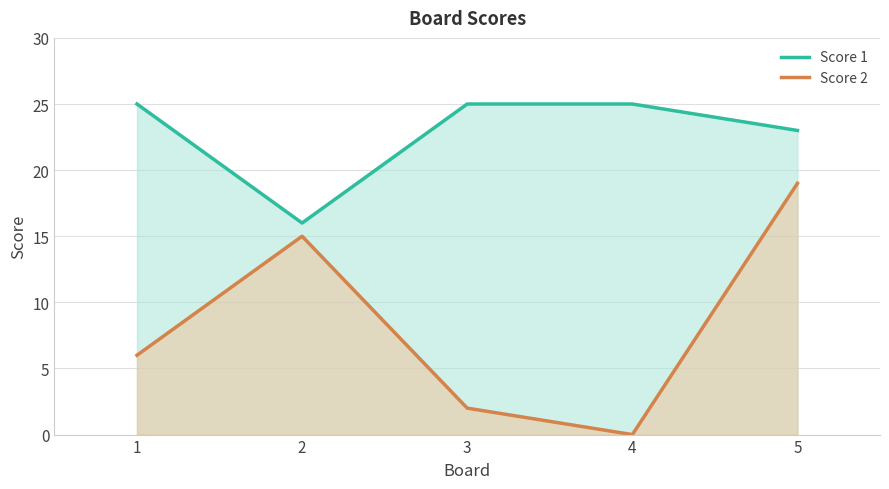

Rank the series by their average value, from lowest to highest.

Score 2, Score 1